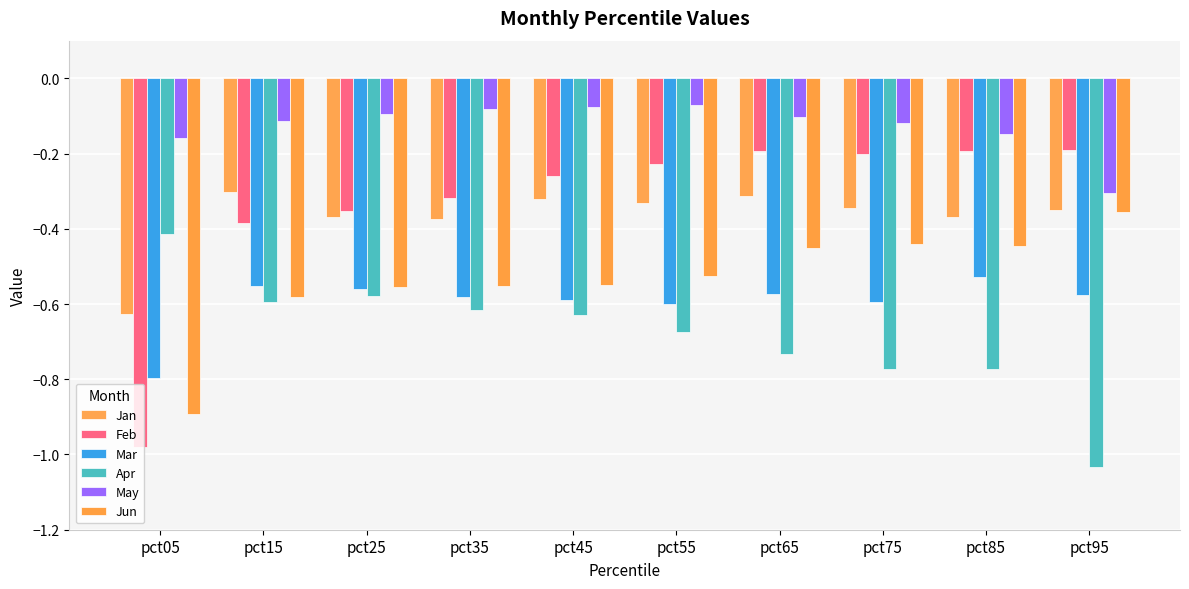

How many data points does each series have?

10